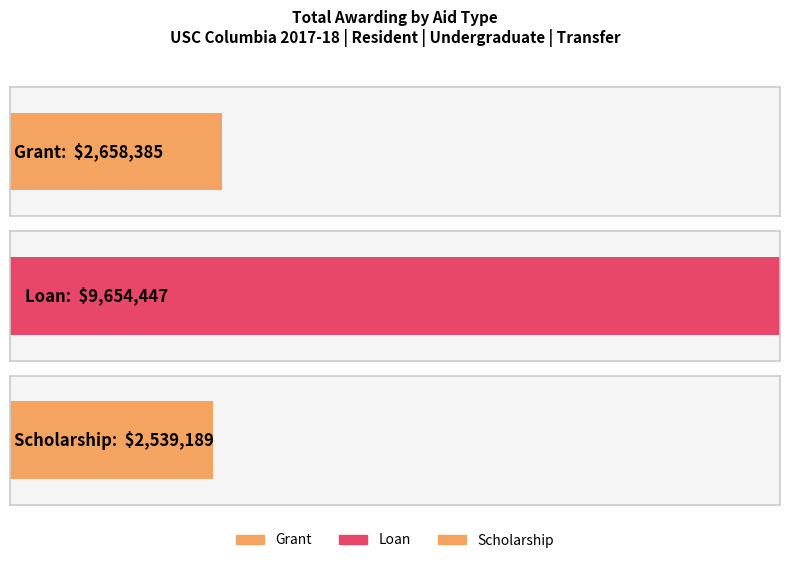

What is the change in value from Grant to Scholarship?

-119196